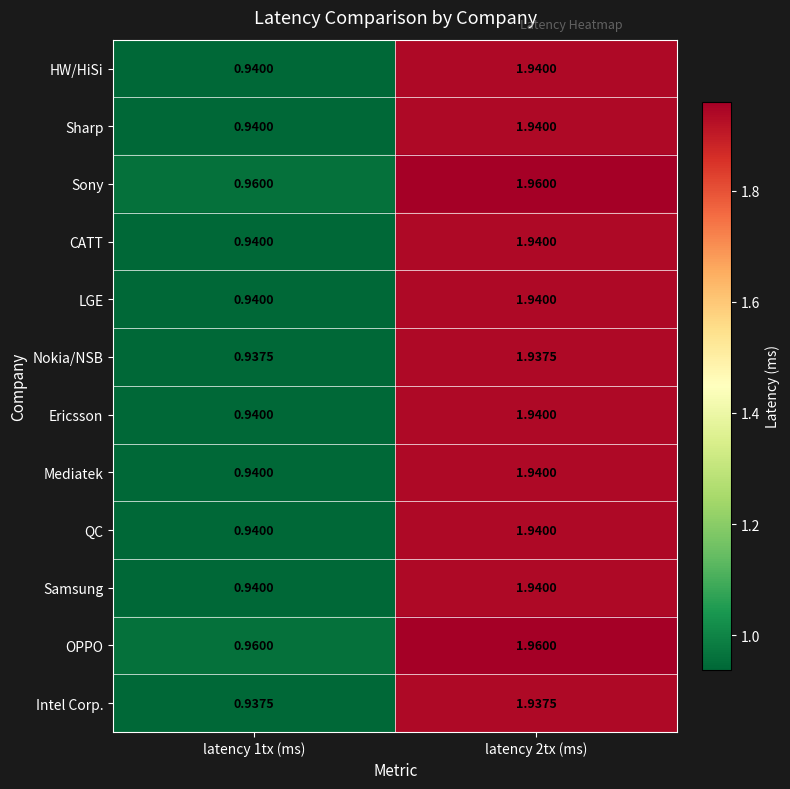

Is the value of LGE at latency 1tx (ms) greater than the value of Sony at latency 2tx (ms)?

No